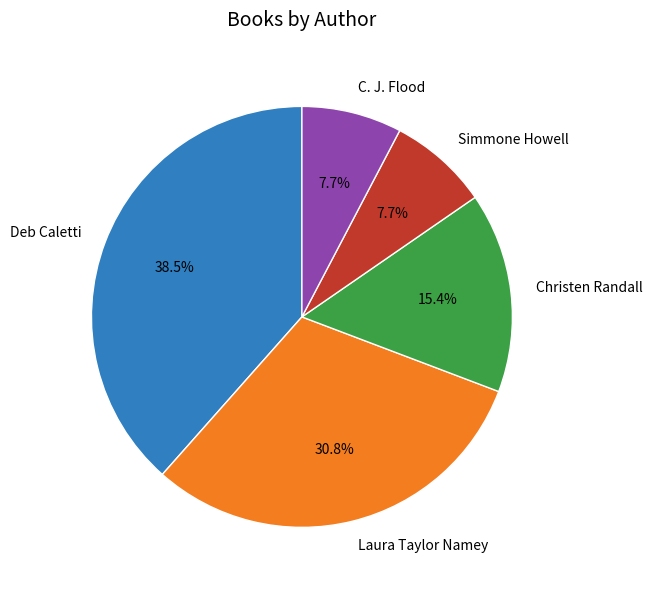

Between C. J. Flood and Laura Taylor Namey, which is larger?

Laura Taylor Namey